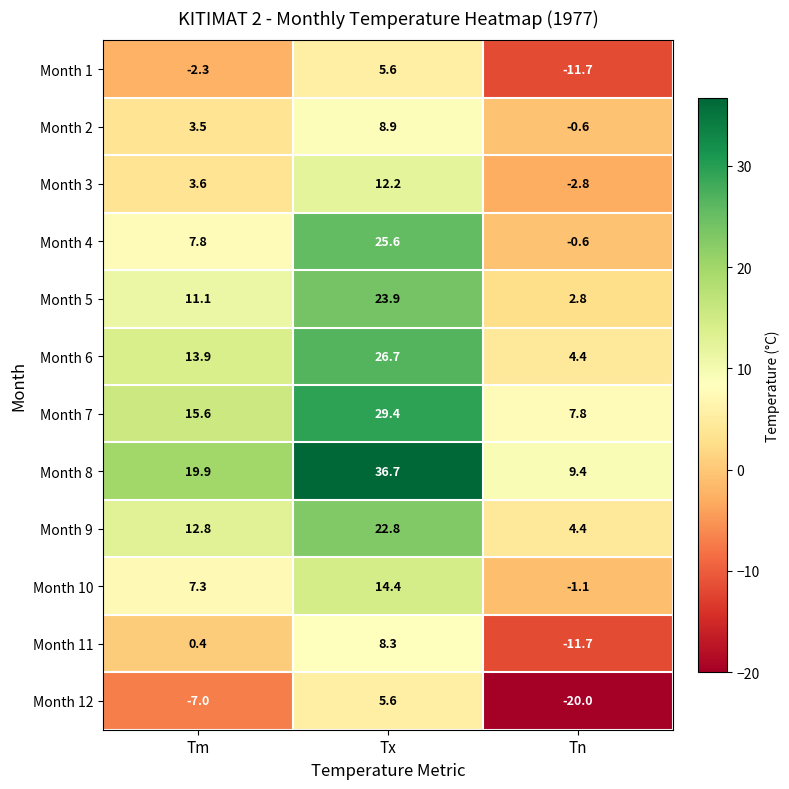

Between Tx and Tn, which series saw the biggest shift?

Month 8